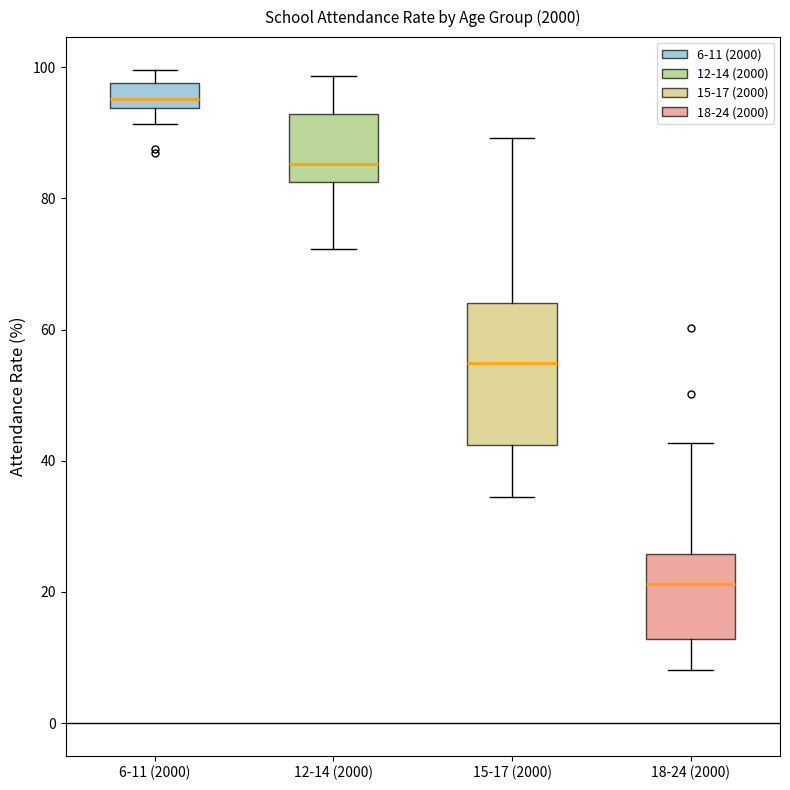

Where is the upper edge of the box for 15-17 (2000) on the y-axis? The values are not printed on the chart, so give them approximately, as read against the axis.

64